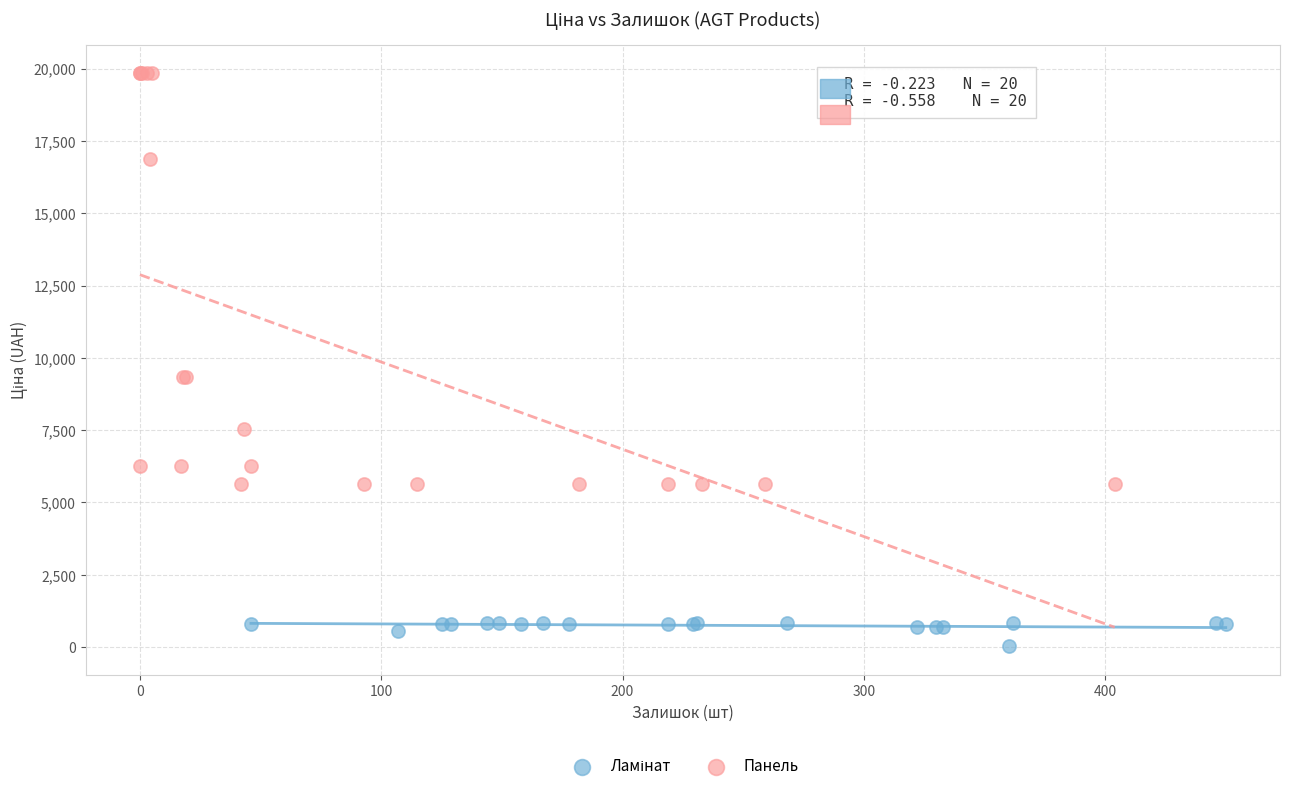

Which series has the largest Y range (max minus min)?

Панель